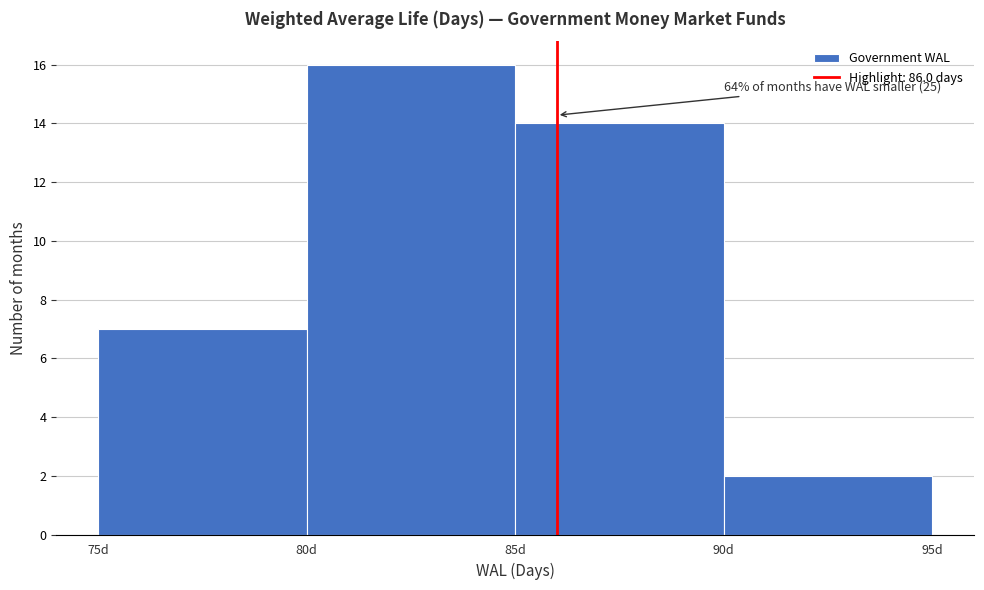

Which range on the x-axis has the tallest bar?

80 to 85